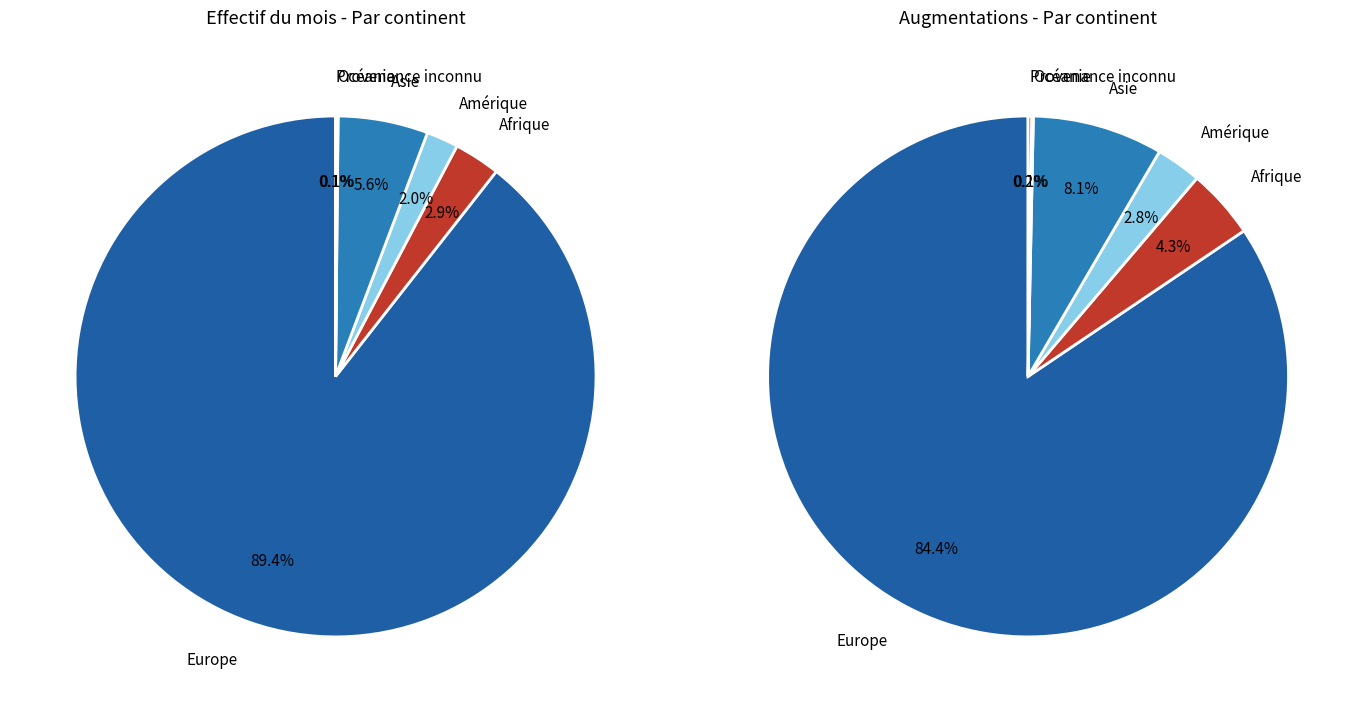

What is the largest slice in the pie chart?

Europe